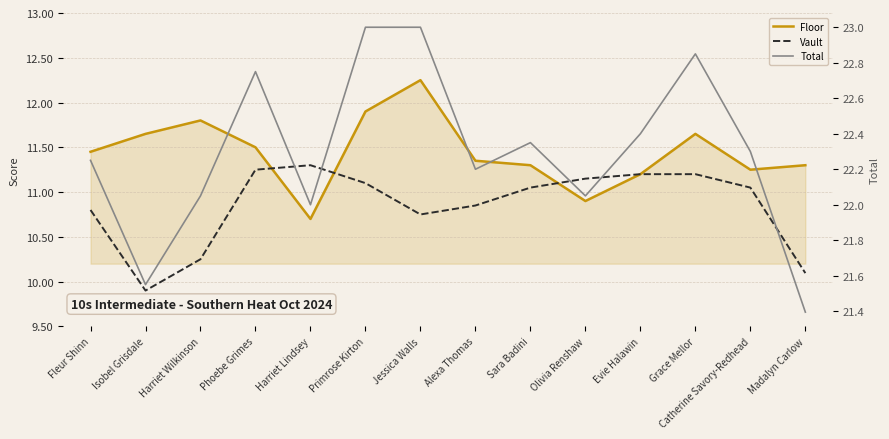

What is the maximum value for Total?

23.0